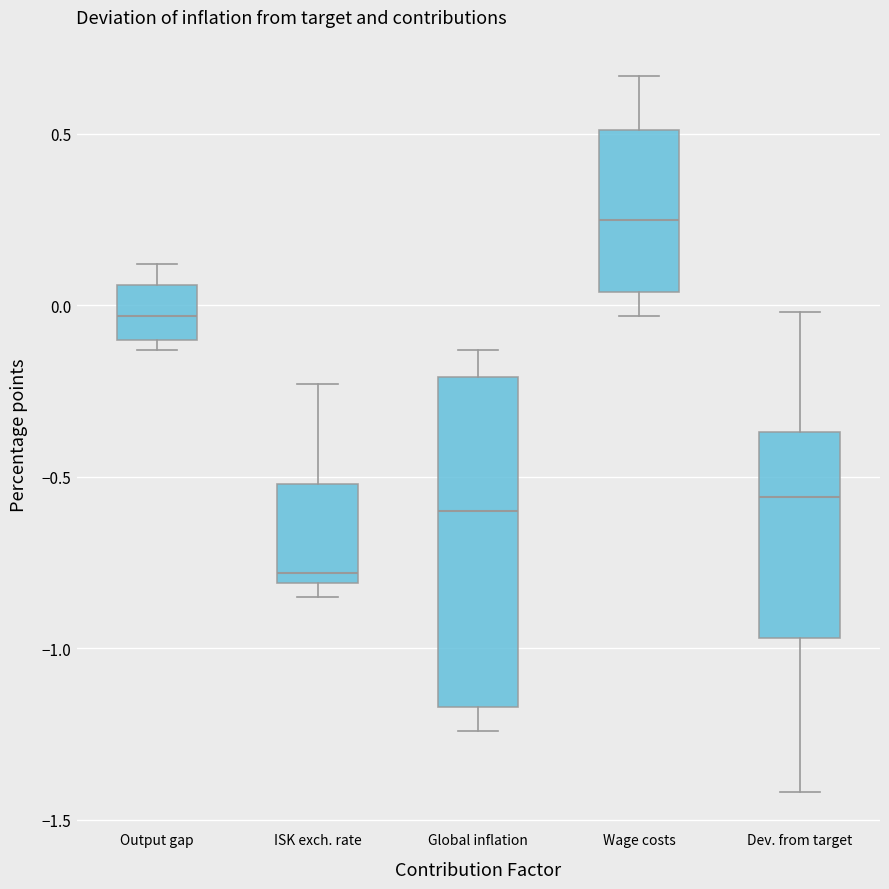

Reading left to right, transcribe this box plot: for each box, give where its median line is, the range the box spans, and where its two whiskers end, as read against the y-axis. The values are not printed on the chart, so give them approximately, as read against the axis.

Output gap: median -0.05, box -0.10 to 0.05, whiskers -0.15 to 0.10
ISK exch. rate: median -0.80 (just above the box's lower edge), box -0.80 to -0.50, whiskers -0.85 to -0.25
Global inflation: median -0.60, box -1.15 to -0.20, whiskers -1.25 to -0.15
Wage costs: median 0.25, box 0.05 to 0.50, whiskers -0.05 to 0.65
Dev. from target: median -0.55, box -0.95 to -0.35, whiskers -1.40 to 0.00